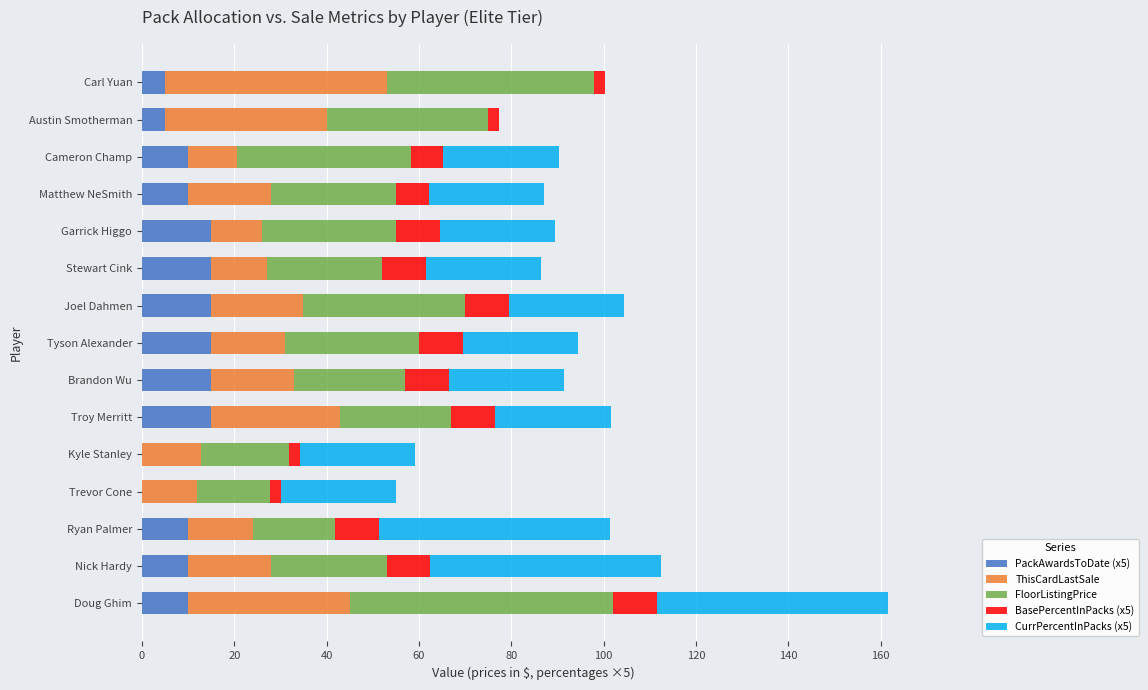

What is the total value across all series at Ryan Palmer?

101.4